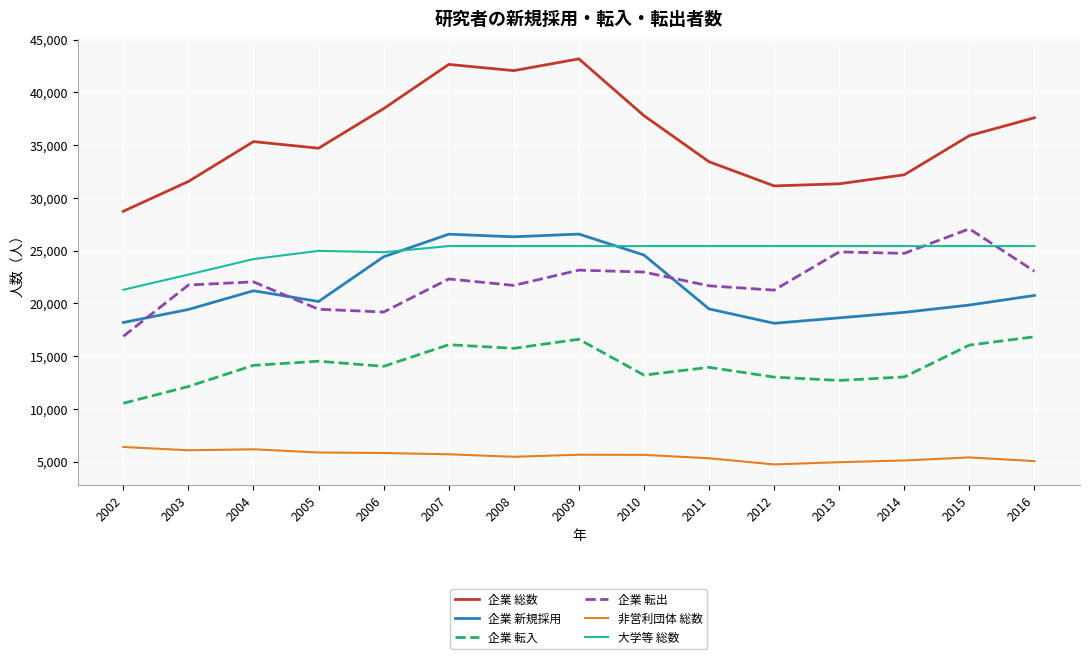

True or false: 企業 総数 has more than 2 points higher than both neighbors.

True